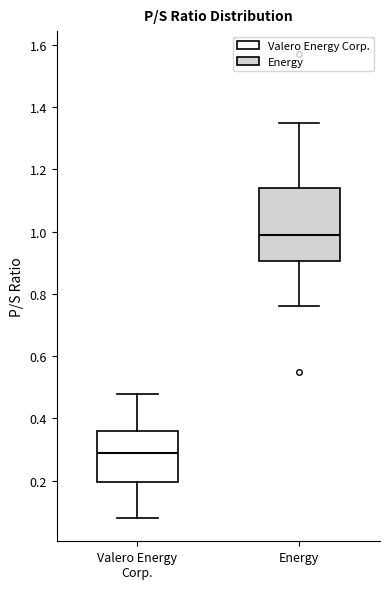

Which box's median line is the lowest?

Valero Energy Corp.